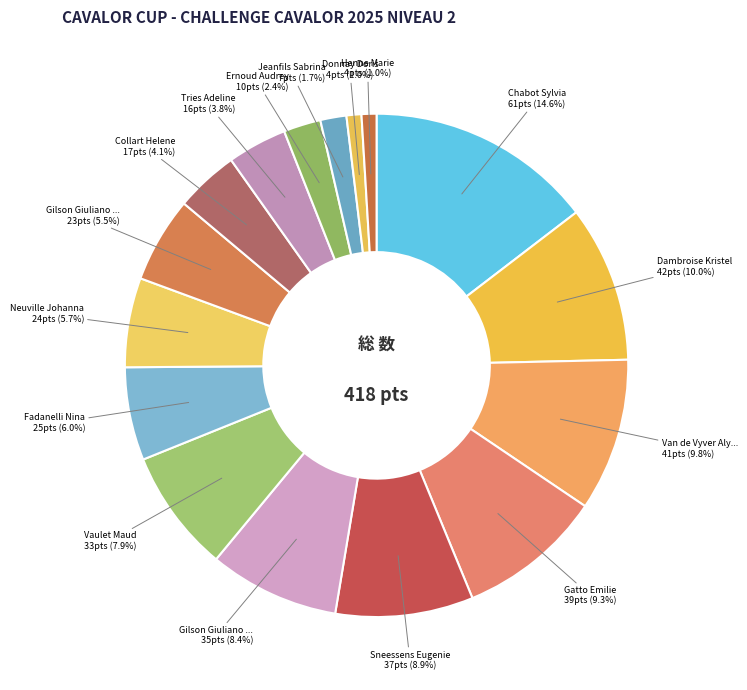

How many segments does this pie chart have?

16